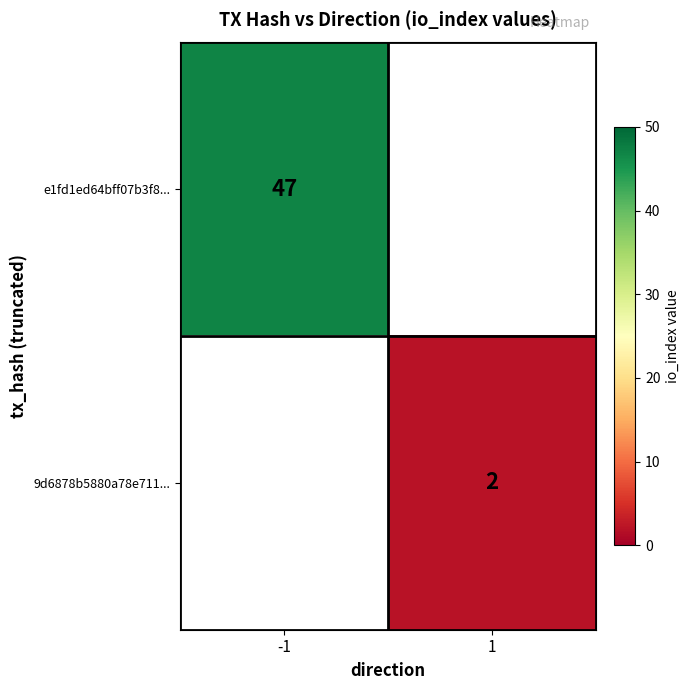

Which label corresponds to the smallest value in the chart?

1